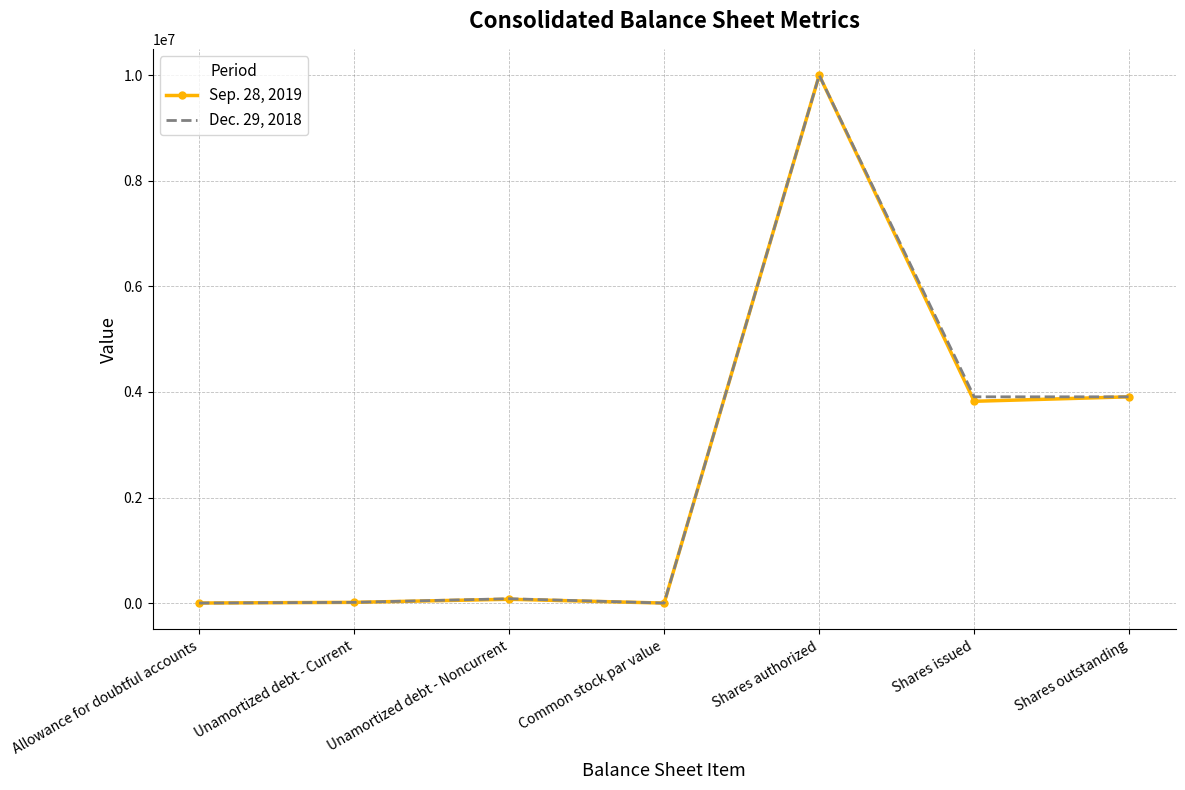

At Allowance for doubtful accounts, list the series in order from smallest to largest.

Dec. 29, 2018, Sep. 28, 2019